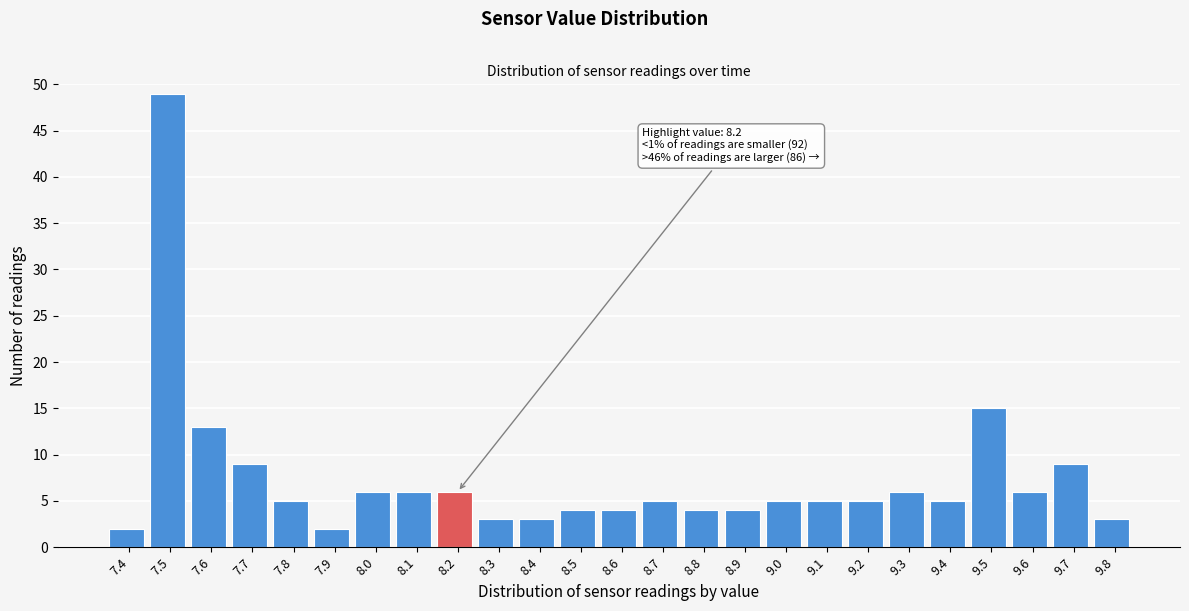

Reading left to right, extract all data points from this chart.

7.4=2	7.5=49	7.6=13	7.7=9	7.8=5	7.9=2	8.0=6	8.1=6	8.2=6	8.3=3	8.4=3	8.5=4	8.6=4	8.7=5	8.8=4	8.9=4	9.0=5	9.1=5	9.2=5	9.3=6	9.4=5	9.5=15	9.6=6	9.7=9	9.8=3